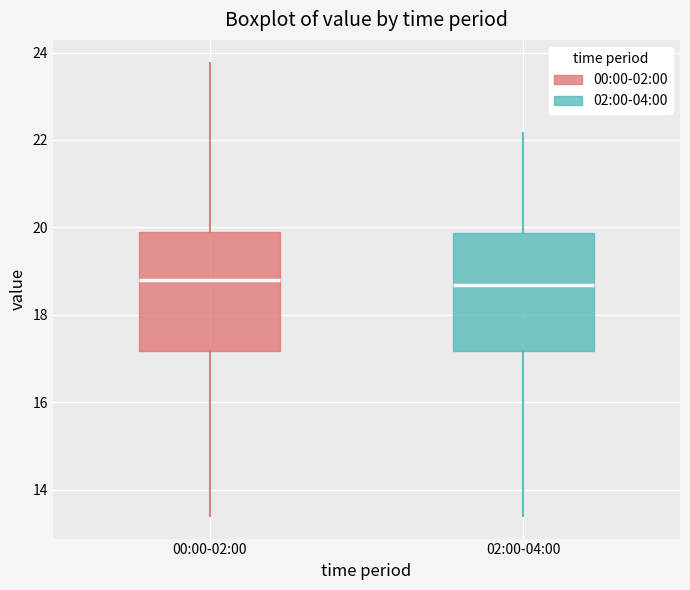

Where does the upper whisker of the box for 02:00-04:00 end on the y-axis? The values are not printed on the chart, so give them approximately, as read against the axis.

22.2